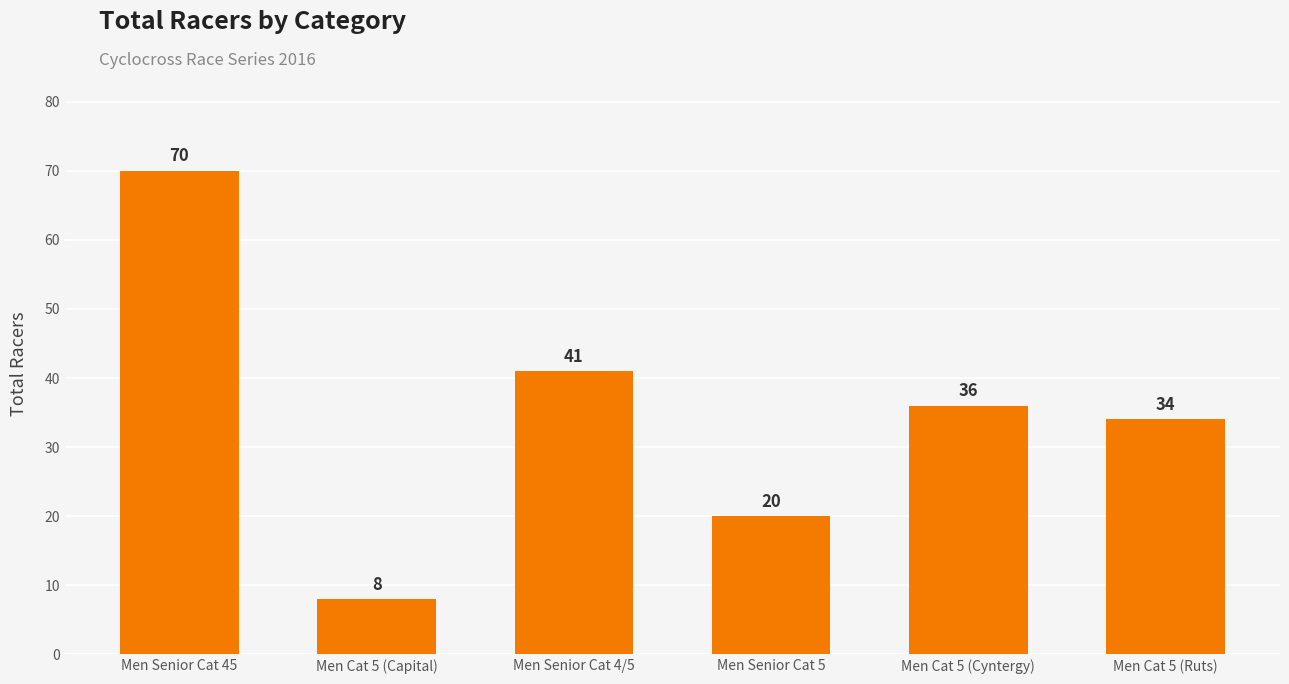

How many values are below 36?

3